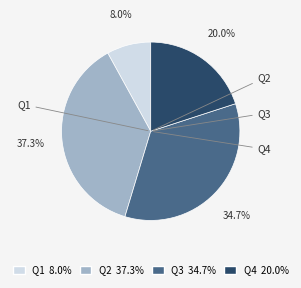

Count the number of slices in the pie.

4